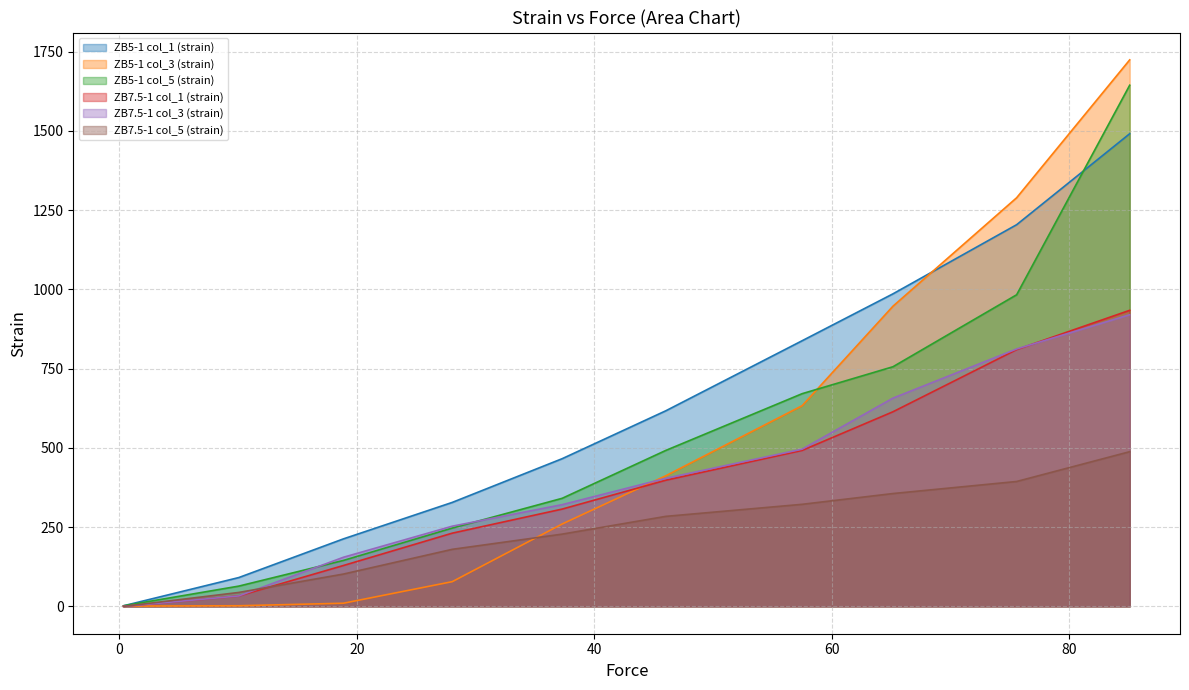

What is the label of the 2nd point from the right?

75.55